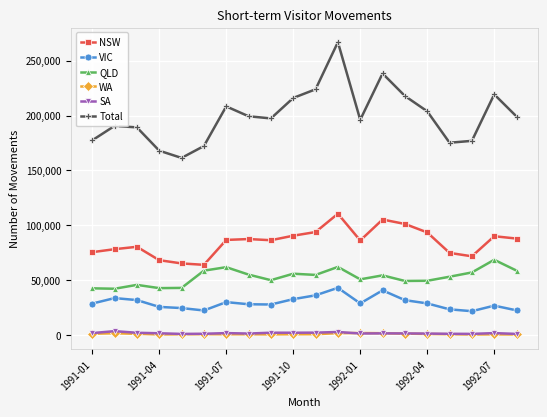

Which series has the widest spread of values?

Total